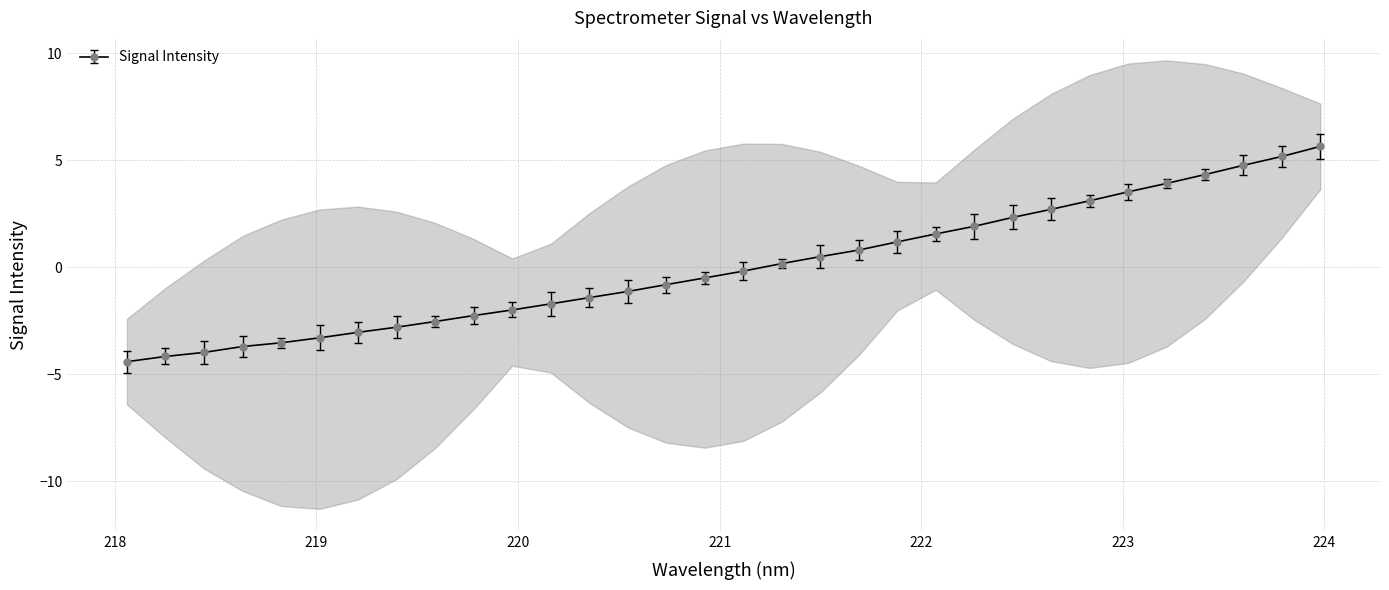

What is the maximum value for Signal Intensity?

5.6